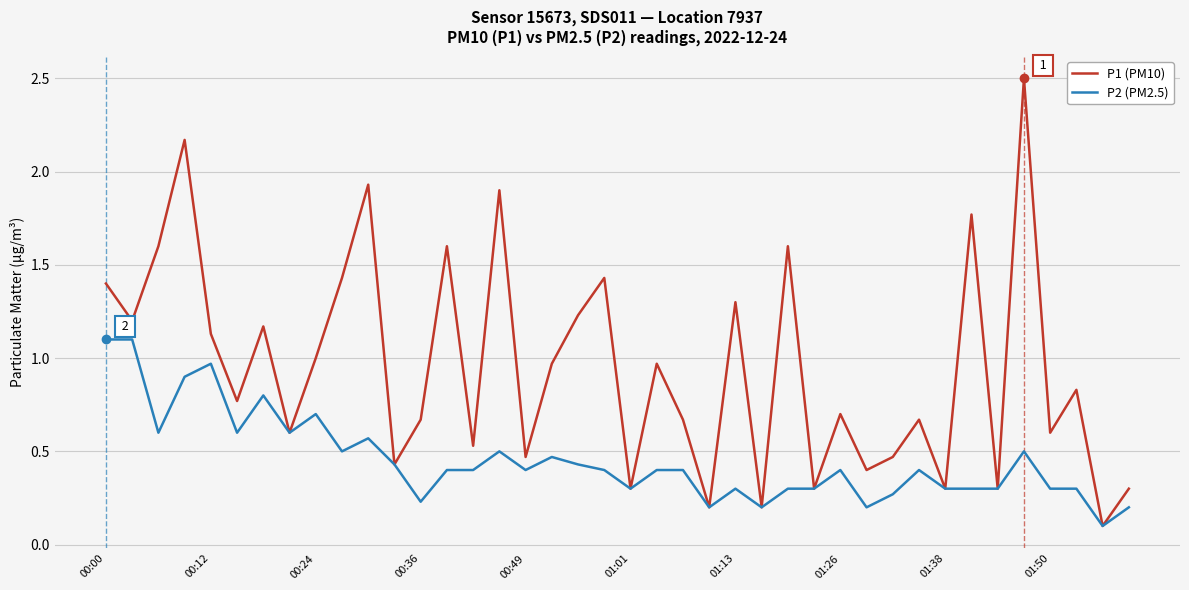

Rank the series by their average value, from lowest to highest.

P2 (PM2.5), P1 (PM10)